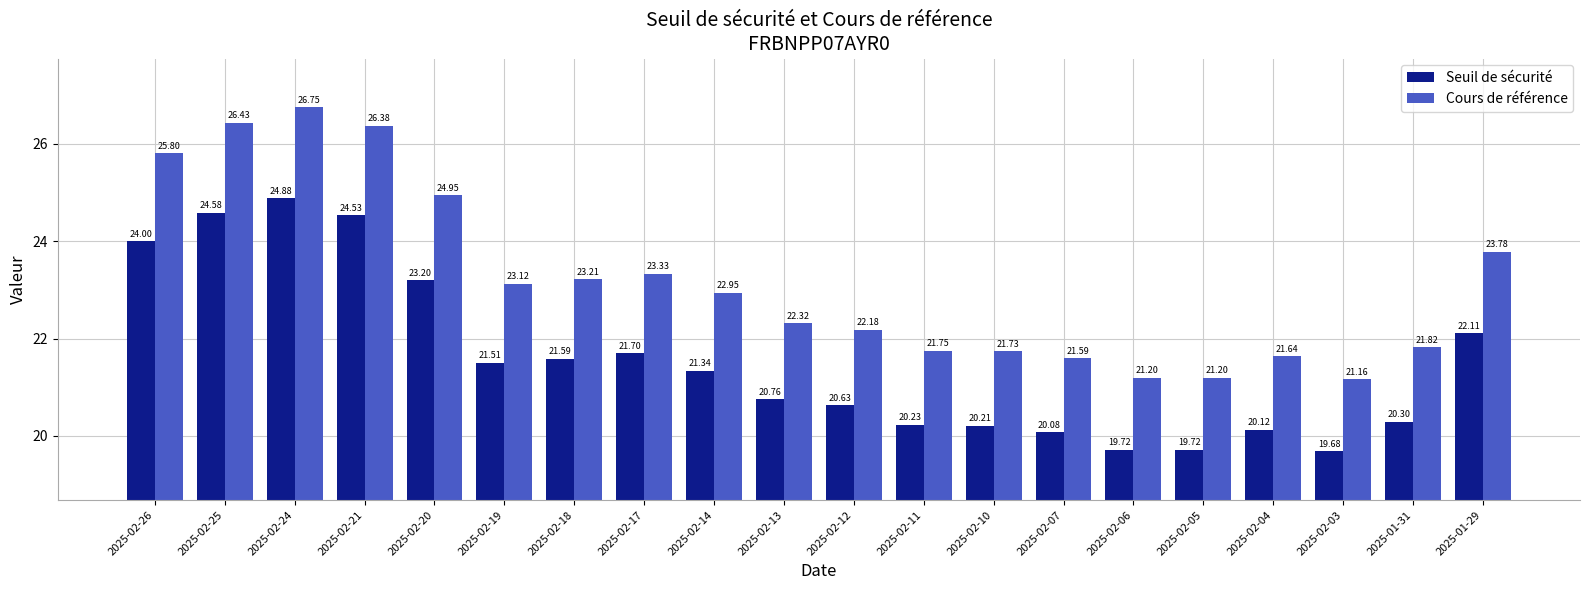

List the series in order of their peak value, highest first.

Cours de référence, Seuil de sécurité